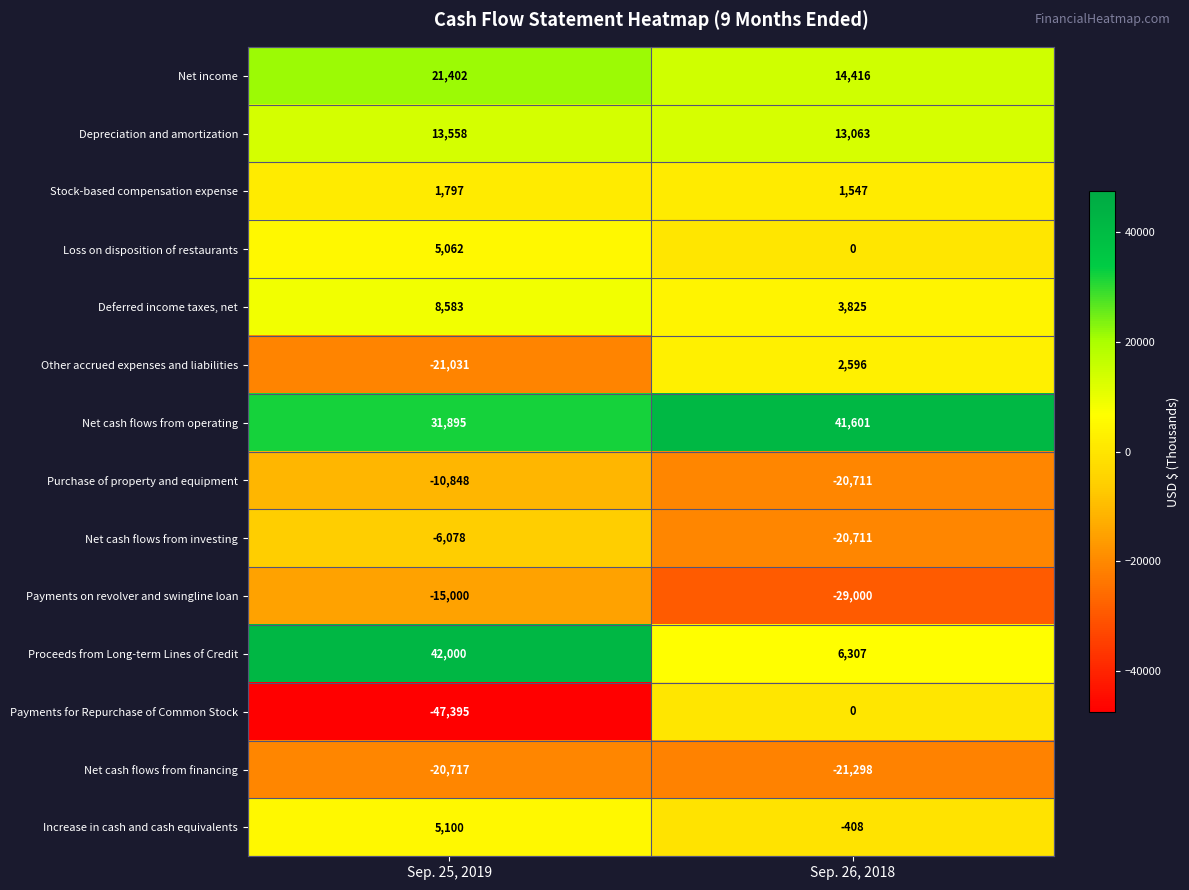

Where is Net cash flows from investing nearest to the value -13394?

Sep. 25, 2019